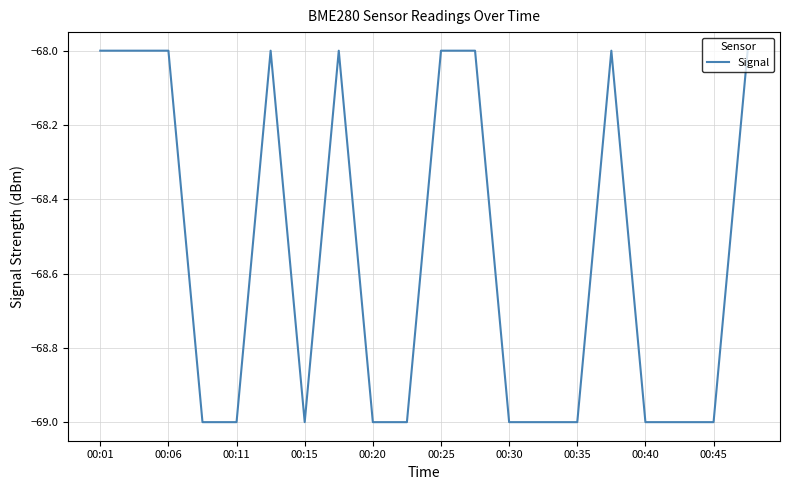

What is the maximum value shown in the chart?

-68